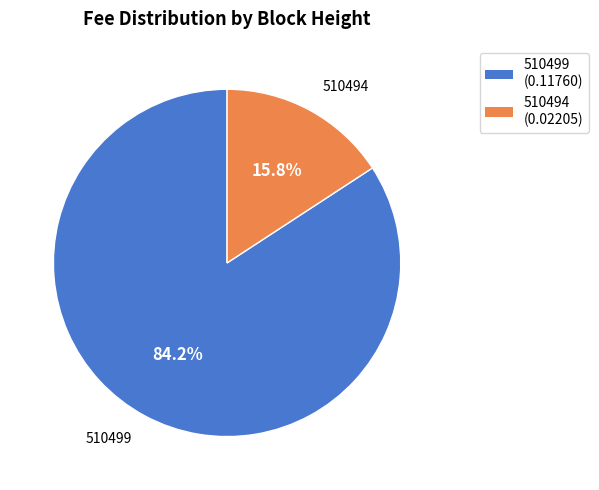

True or false: 510494 accounts for 16% of the total.

True